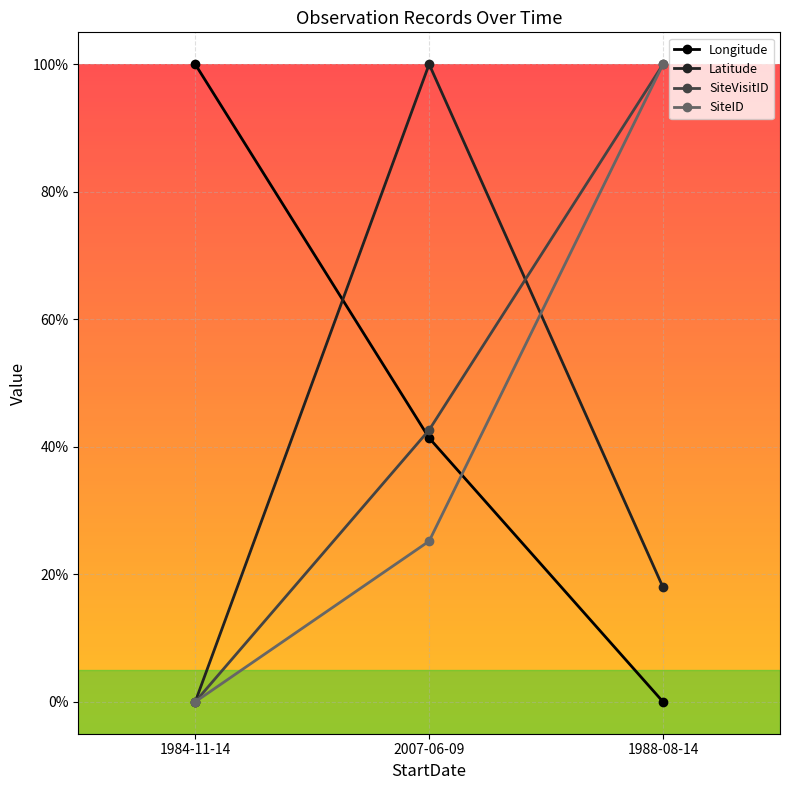

The value of SiteVisitID at 1984-11-14 is 0.0. True or false?

True